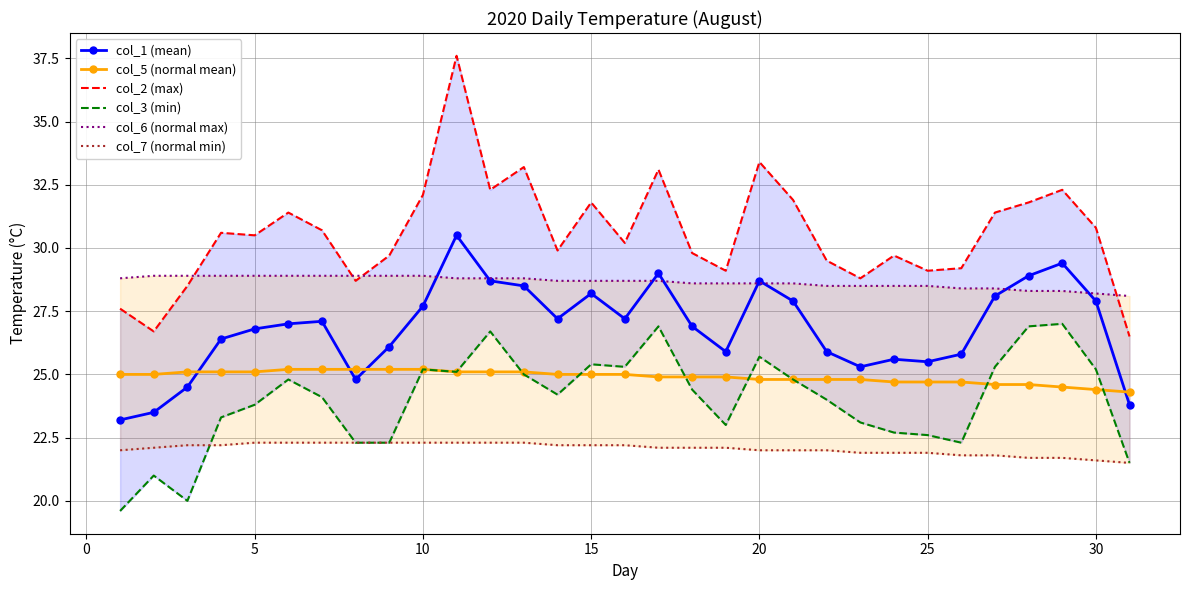

Reading right to left, what are all the values shown in this chart?

col_1 (mean): 23.8	27.9	29.4	28.9	28.1	25.8	25.5	25.6	25.3	25.9	27.9	28.7	25.9	26.9	29.0	27.2	28.2	27.2	28.5	28.7	30.5	27.7	26.1	24.8	27.1	27.0	26.8	26.4	24.5	23.5	23.2
col_5 (normal mean): 24.3	24.4	24.5	24.6	24.6	24.7	24.7	24.7	24.8	24.8	24.8	24.8	24.9	24.9	24.9	25.0	25.0	25.0	25.1	25.1	25.1	25.2	25.2	25.2	25.2	25.2	25.1	25.1	25.1	25.0	25.0
col_2 (max): 26.5	30.8	32.3	31.8	31.4	29.2	29.1	29.7	28.8	29.5	31.9	33.4	29.1	29.8	33.1	30.2	31.8	29.9	33.2	32.3	37.6	32.1	29.7	28.7	30.7	31.4	30.5	30.6	28.5	26.7	27.6
col_3 (min): 21.5	25.2	27.0	26.9	25.3	22.3	22.6	22.7	23.1	24.0	24.8	25.7	23.0	24.4	26.9	25.3	25.4	24.2	25.0	26.7	25.1	25.2	22.3	22.3	24.1	24.8	23.8	23.3	20.0	21.0	19.6
col_6 (normal max): 28.1	28.2	28.3	28.3	28.4	28.4	28.5	28.5	28.5	28.5	28.6	28.6	28.6	28.6	28.7	28.7	28.7	28.7	28.8	28.8	28.8	28.9	28.9	28.9	28.9	28.9	28.9	28.9	28.9	28.9	28.8
col_7 (normal min): 21.5	21.6	21.7	21.7	21.8	21.8	21.9	21.9	21.9	22.0	22.0	22.0	22.1	22.1	22.1	22.2	22.2	22.2	22.3	22.3	22.3	22.3	22.3	22.3	22.3	22.3	22.3	22.2	22.2	22.1	22.0